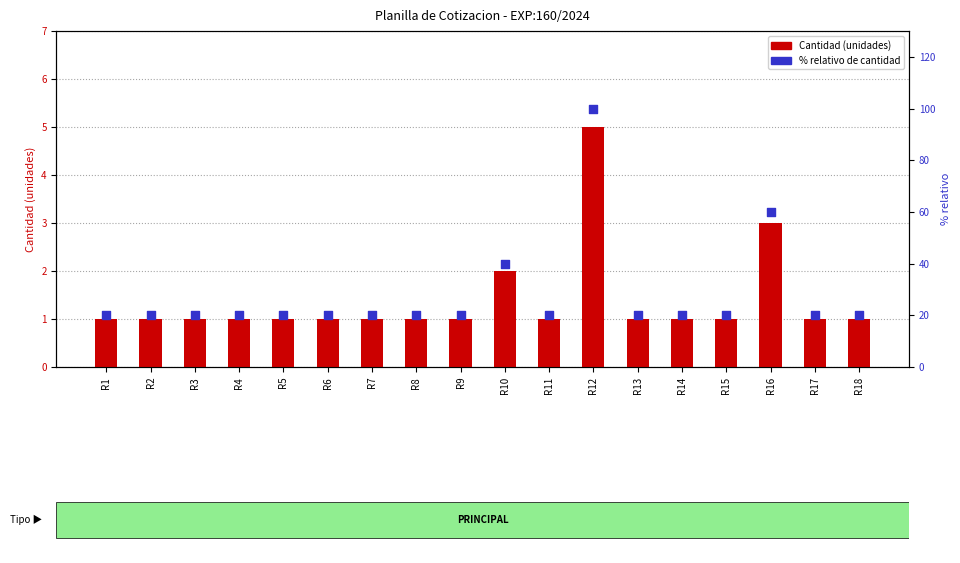

What are all the series names shown in the legend?

Cantidad (unidades), % relativo de cantidad